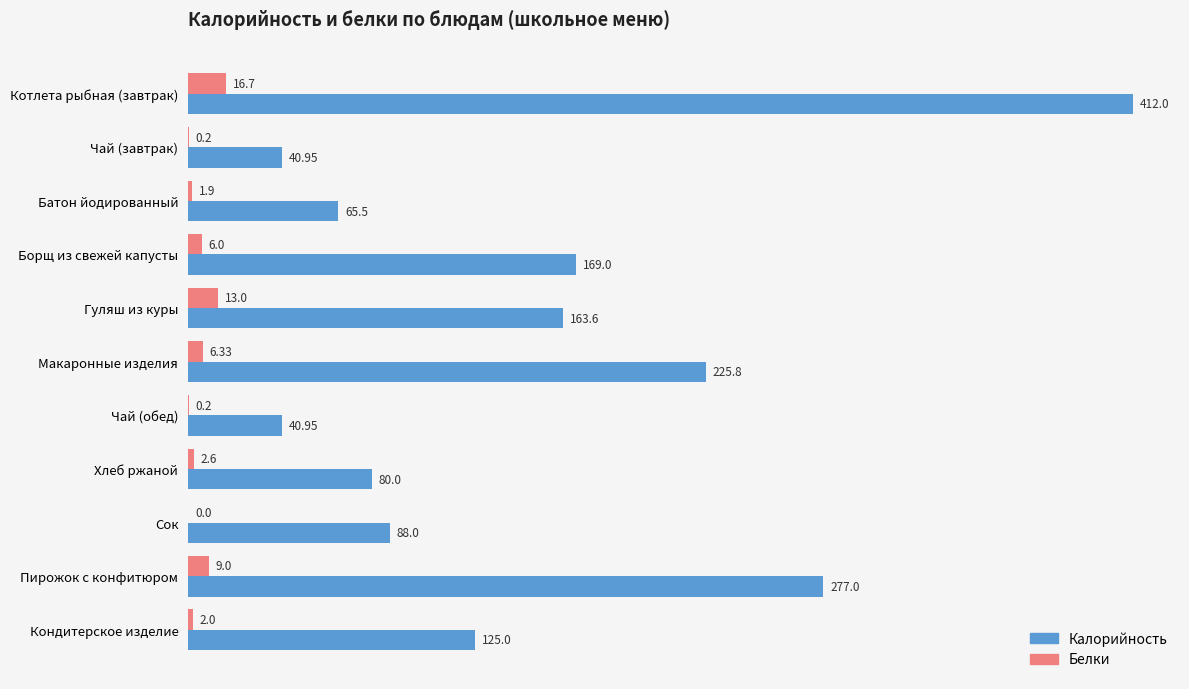

Which series changed the most between Борщ из свежей капусты and Хлеб ржаной?

Калорийность